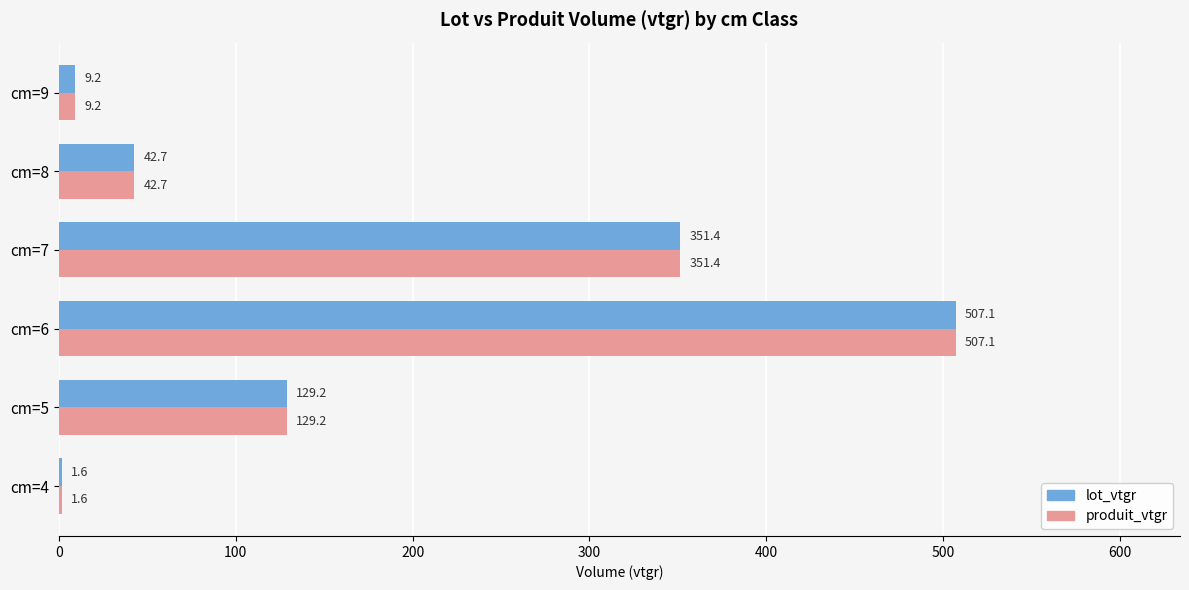

True or false: produit_vtgr has a value of 9.2 at cm=9.

True